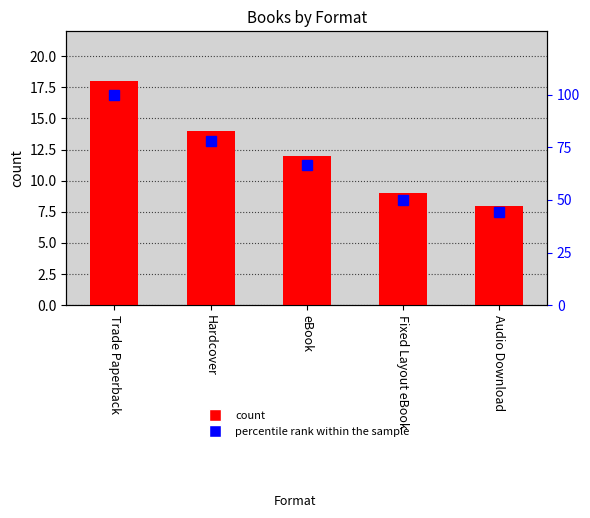

The percentile rank within the sample series shows 74.0 at Audio Download. True or false?

False